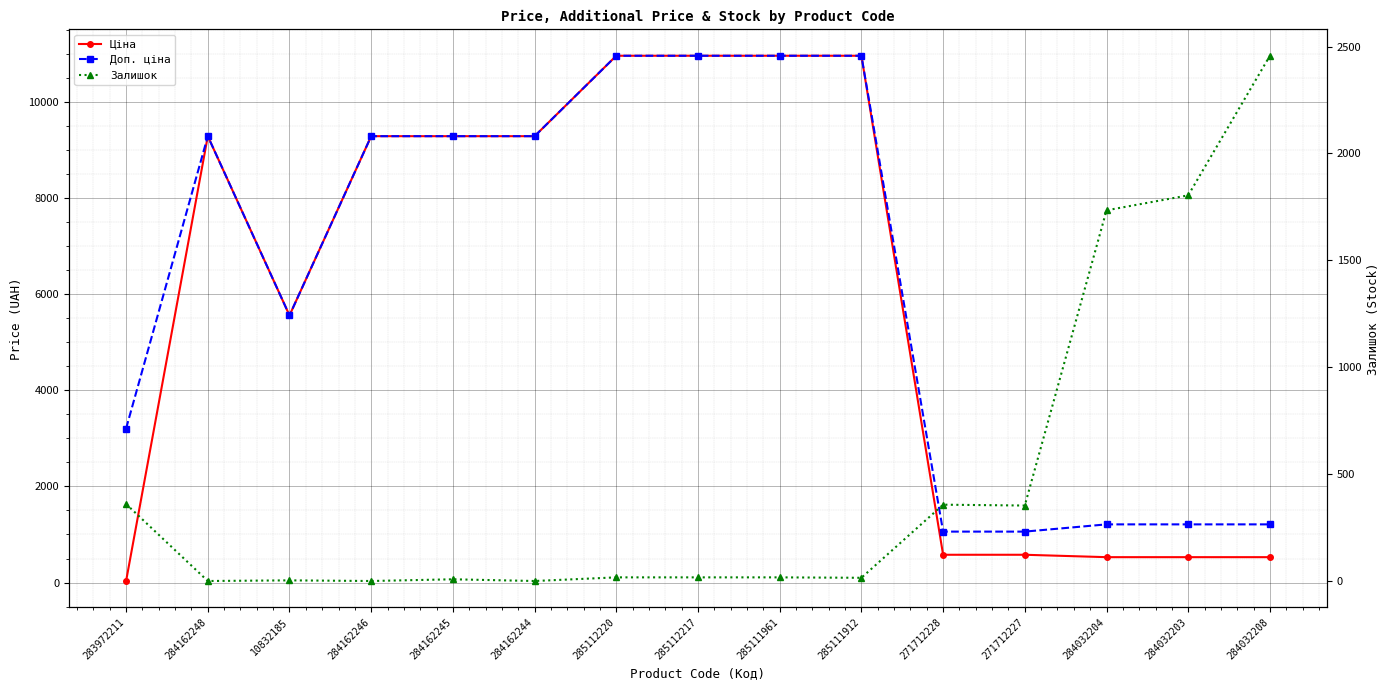

What is the label of the 14th point from the right?

284162248